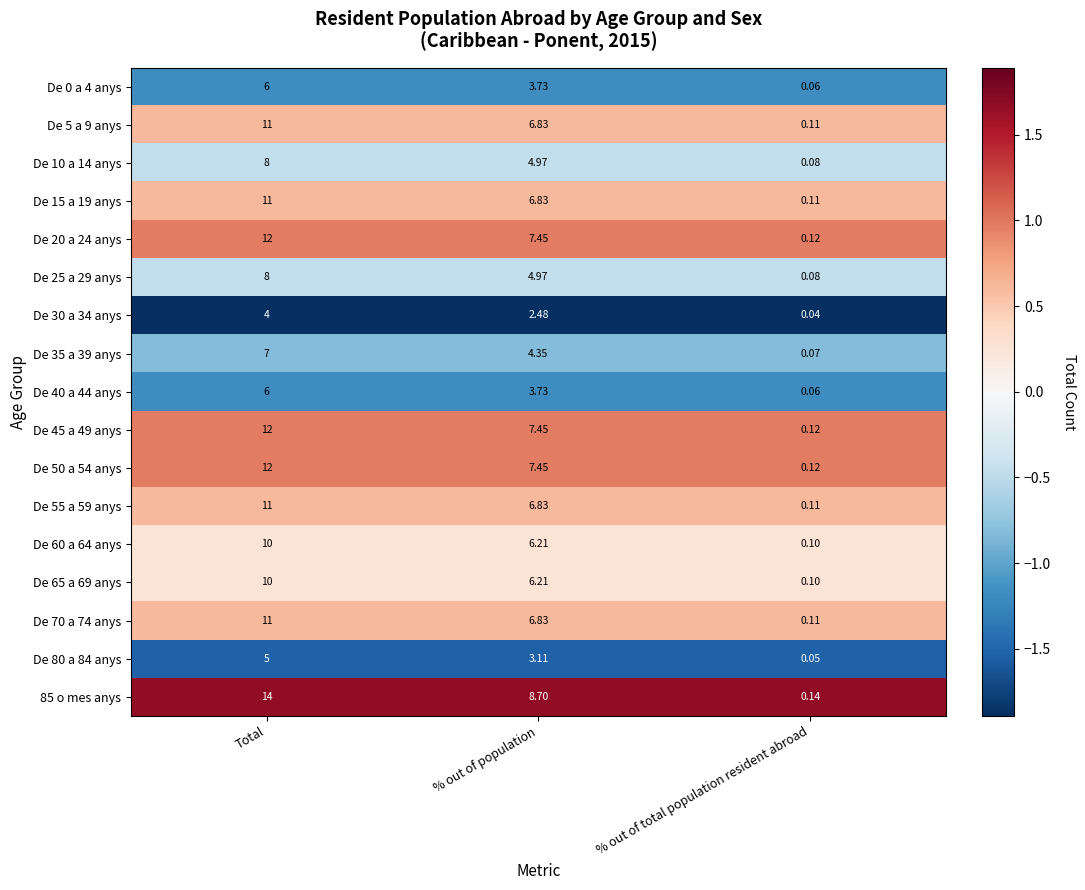

At which label is De 45 a 49 anys closest to 6?

% out of population